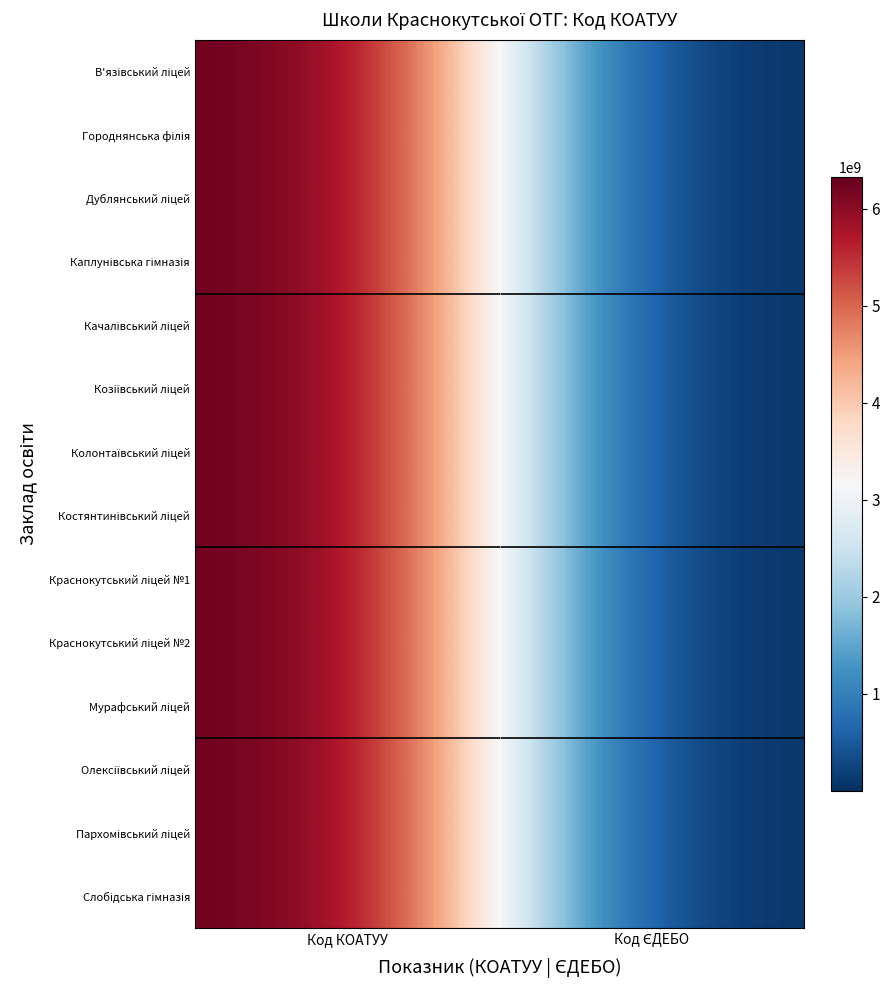

Which series changed the most between Код КОАТУУ and Код ЄДЕБО?

Слобідська гімназія